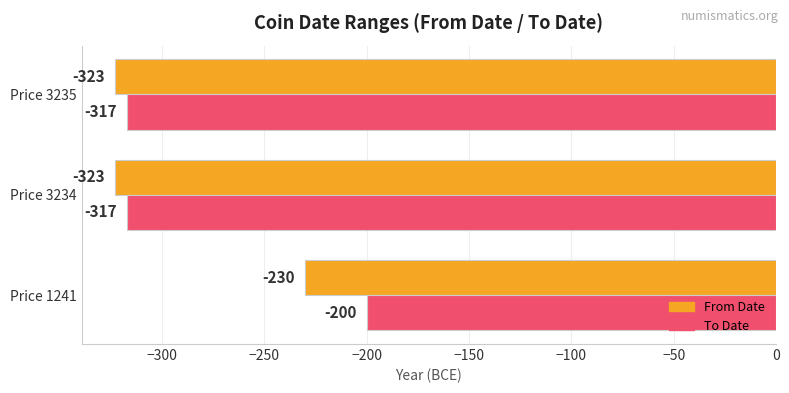

Which series has the largest total across all categories?

To Date